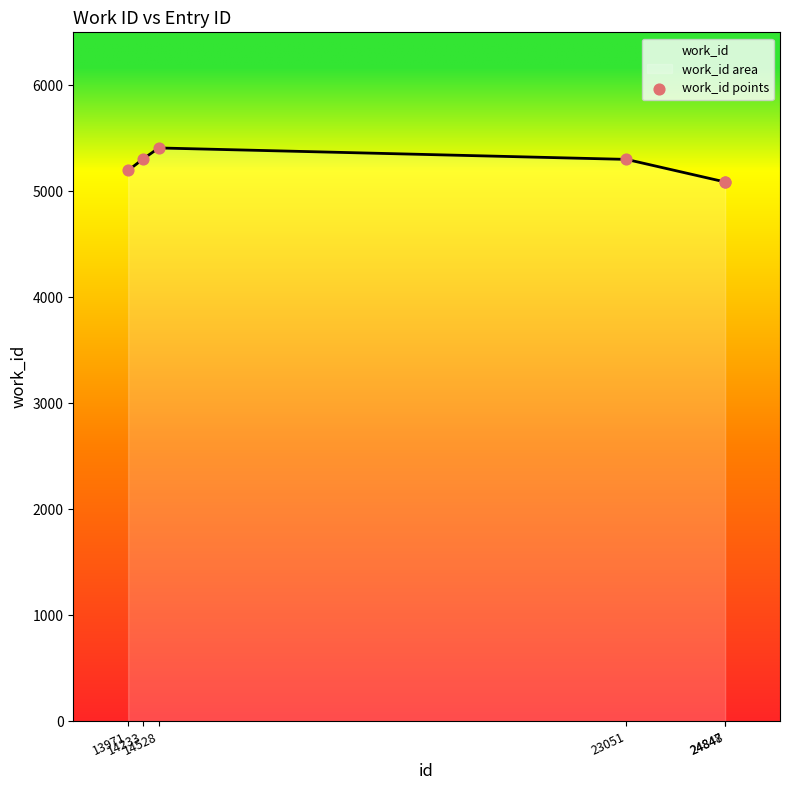

What is the ratio of the value at 23051 to the value at 24847?

1.0